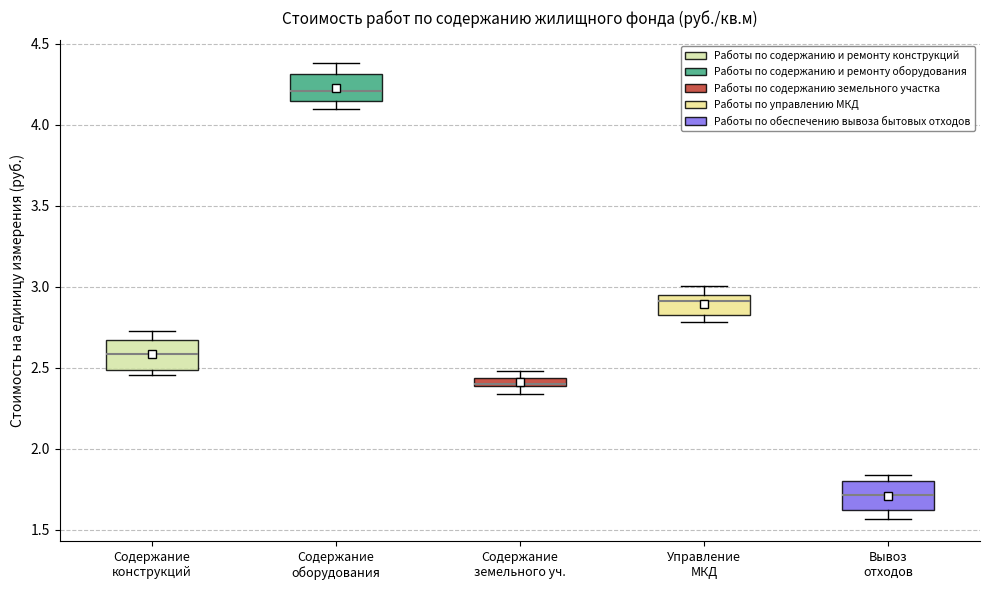

Which box has the highest median line?

Содержание оборудования